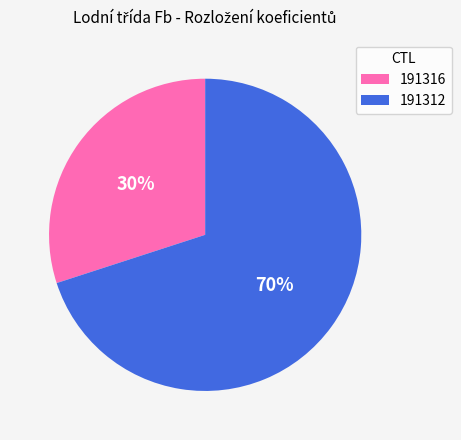

To the nearest percent, what percentage of the pie is 191312?

70%